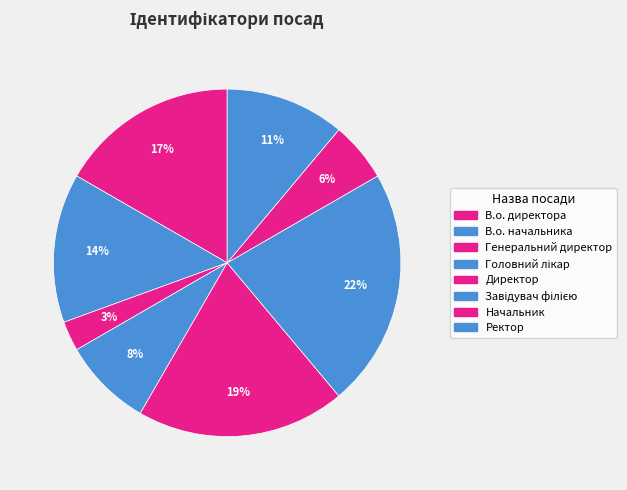

To the nearest percent, what is the difference between the Начальник and Директор slice percentages?

14%